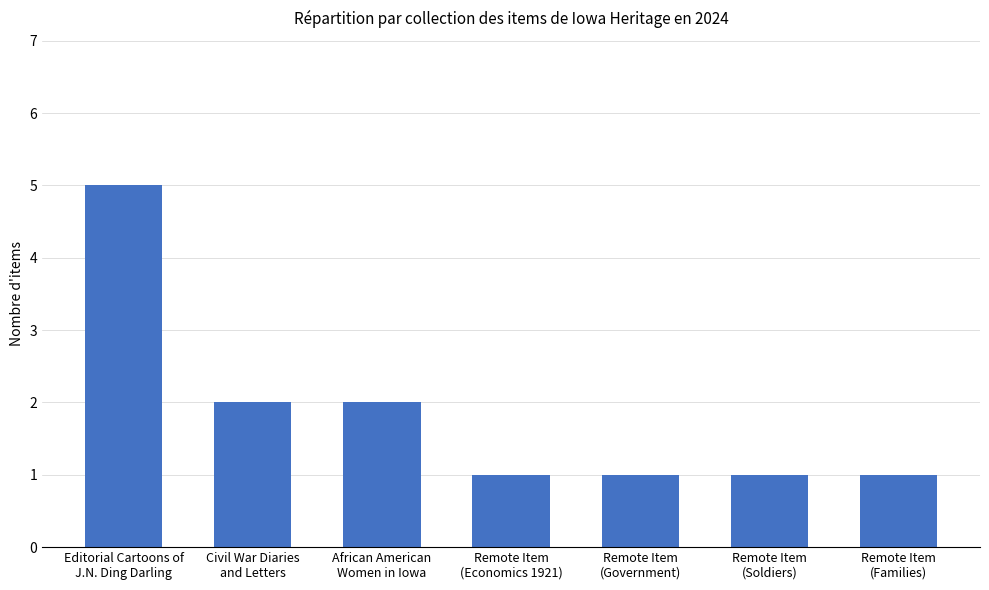

Is it true that the value at Editorial Cartoons of
J.N. Ding Darling is 2?

False